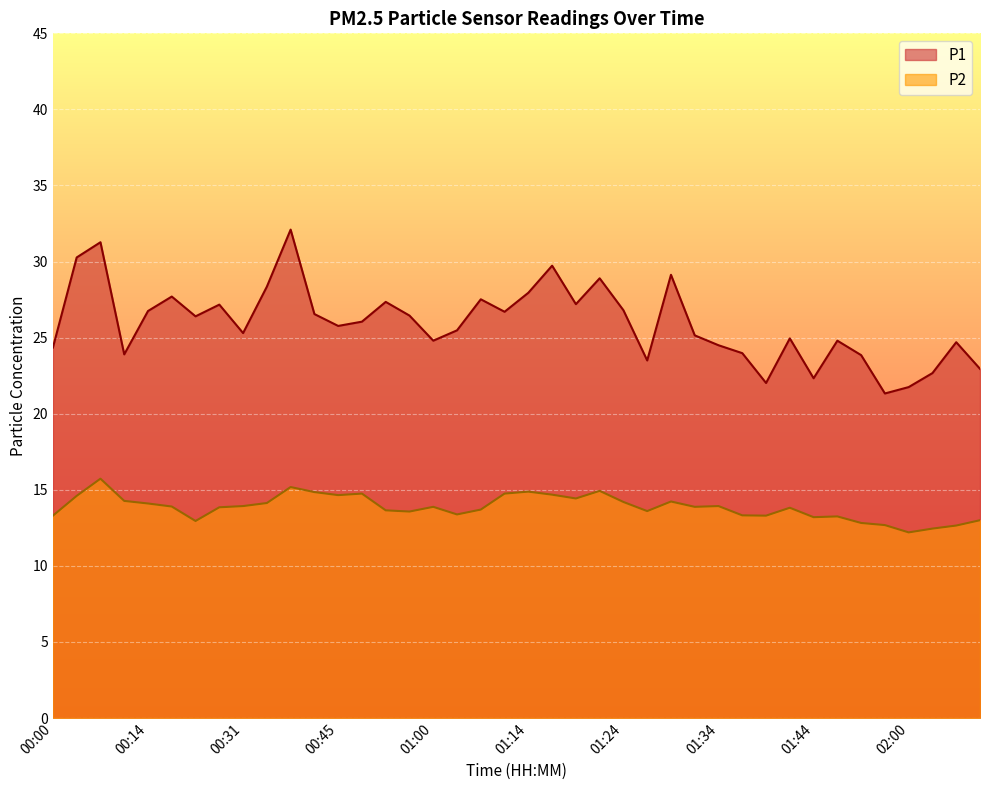

Where is P1 nearest to the value 26?

00:52